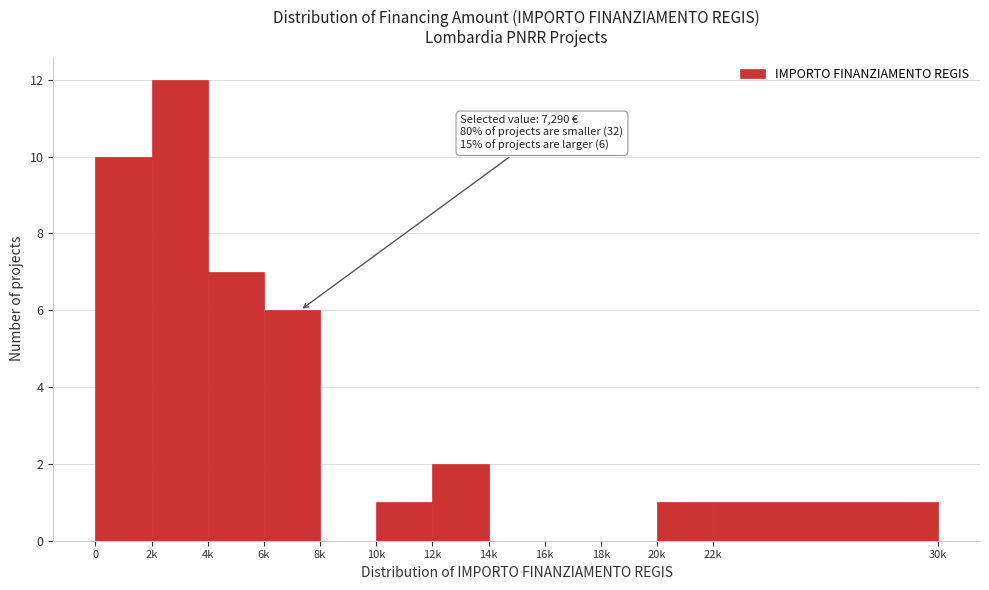

Reading left to right, what are all the values shown in this chart?

0=10	2k=12	4k=7	6k=6	8k=0	10k=1	12k=2	14k=0	16k=0	18k=0	20k=1	22k=1